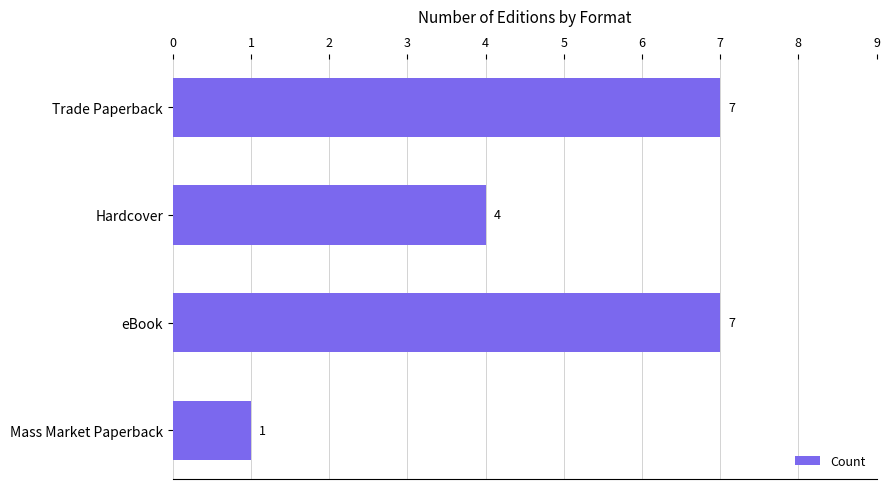

What is the change in value from Trade Paperback to Mass Market Paperback?

-6